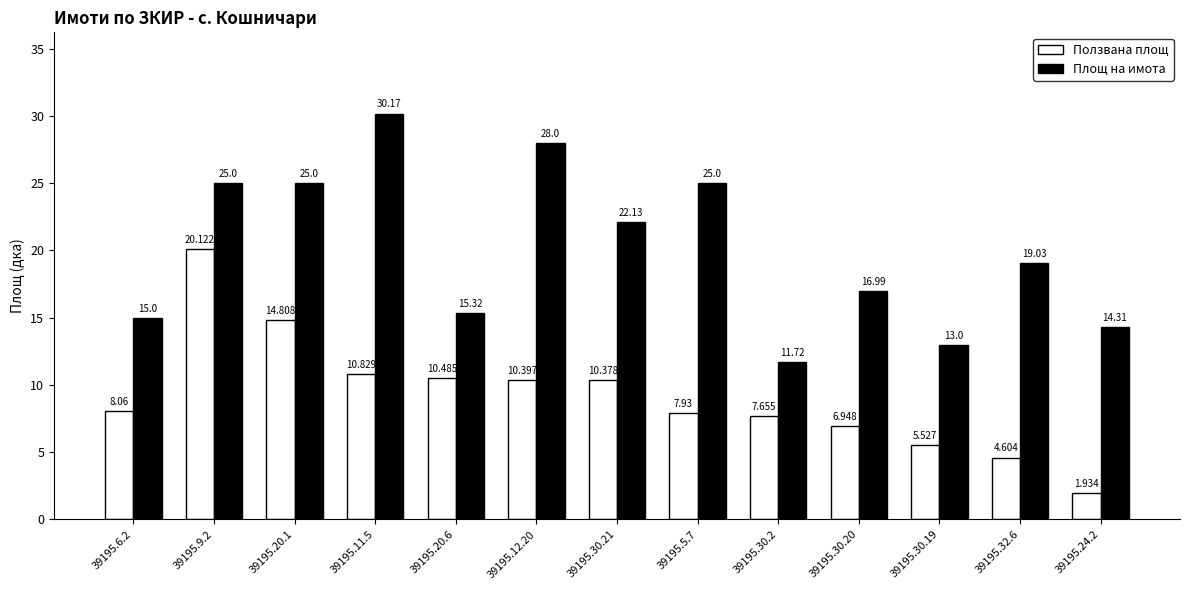

What are all the series names shown in the legend?

Ползвана площ, Площ на имота